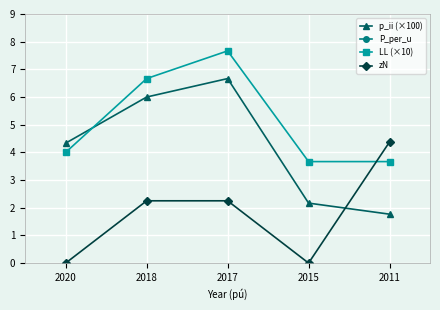

What are all the series names shown in the legend?

p_ii (×100), P_per_u, LL (×10), zN